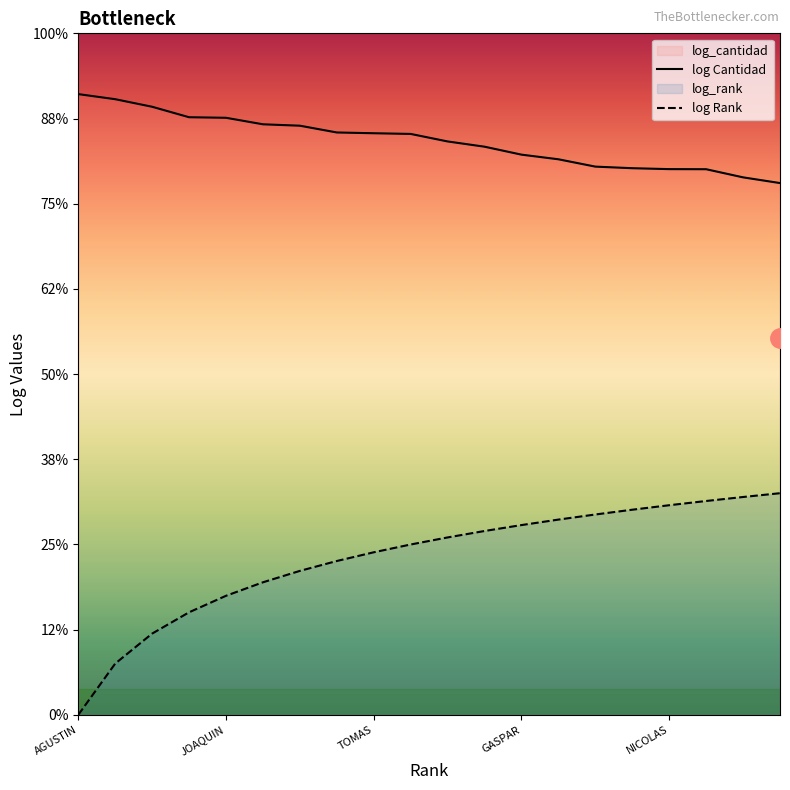

True or false: Rank has more than 2 interior local peaks.

False